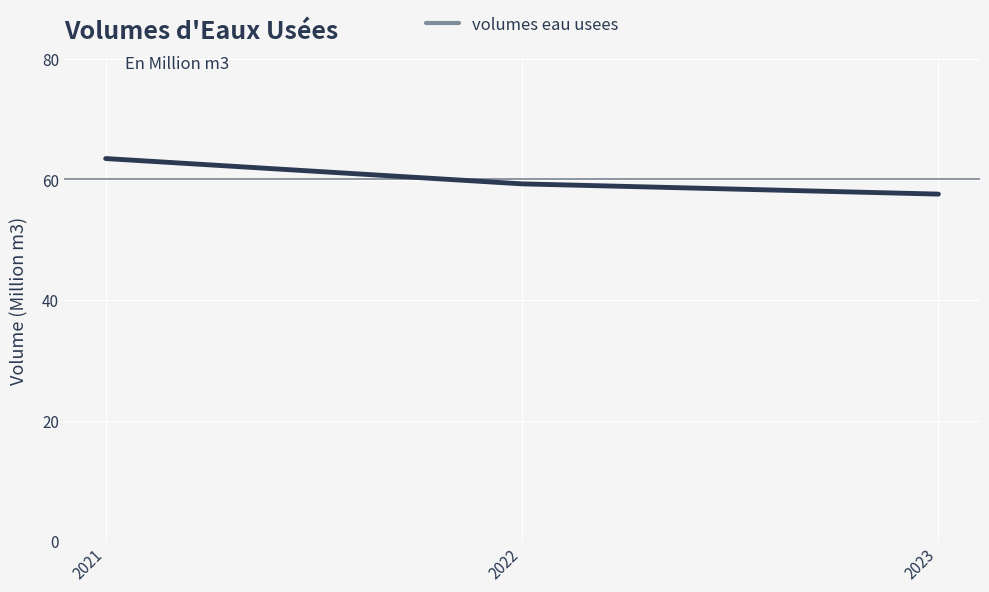

Reading left to right, what are all the values shown in this chart?

63.5	59.3	57.6